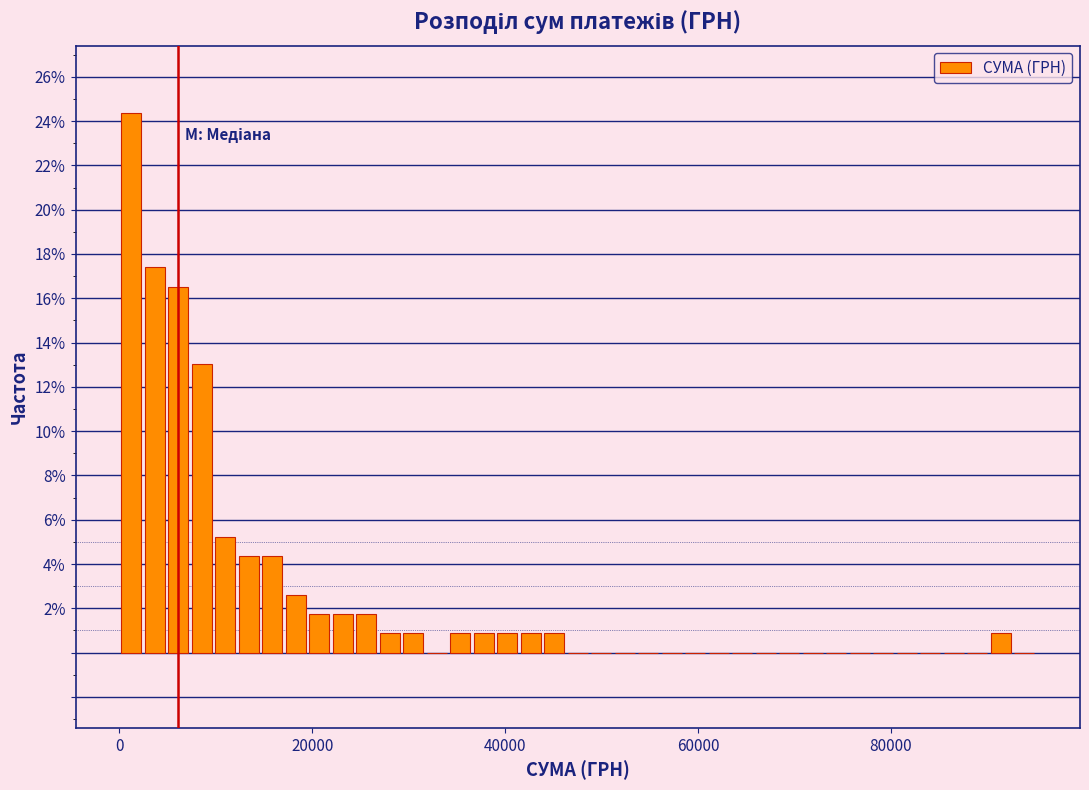

Around what value on the x-axis is the tallest bar? Give the approximate position of its centre, as read against the axis.

2000